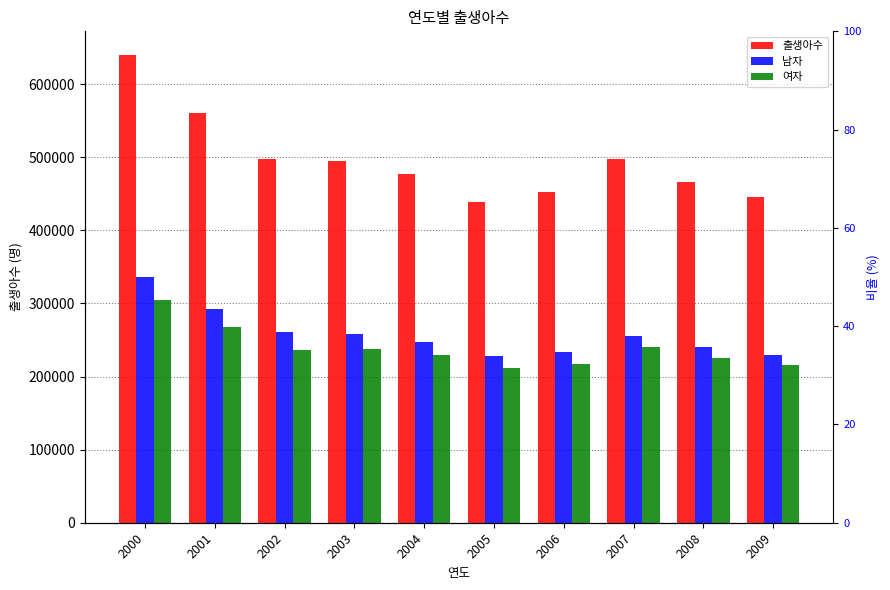

How many groups of bars are there?

10